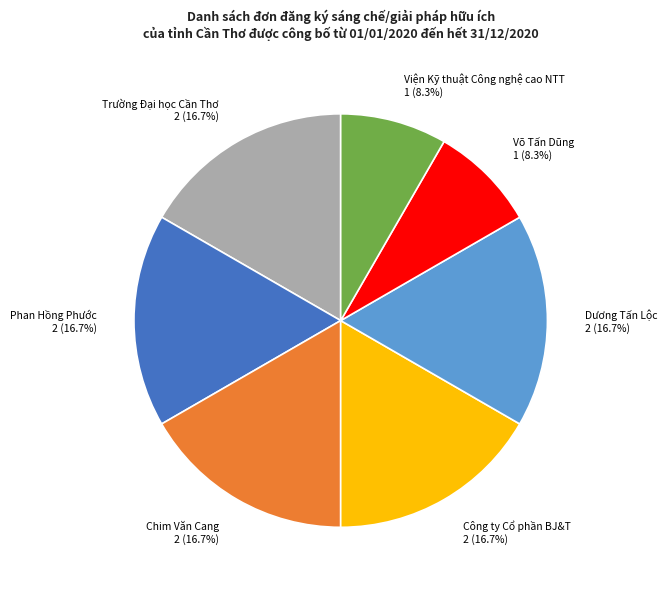

Does Công ty Cổ phần BJ&T represent more than half of the total?

No